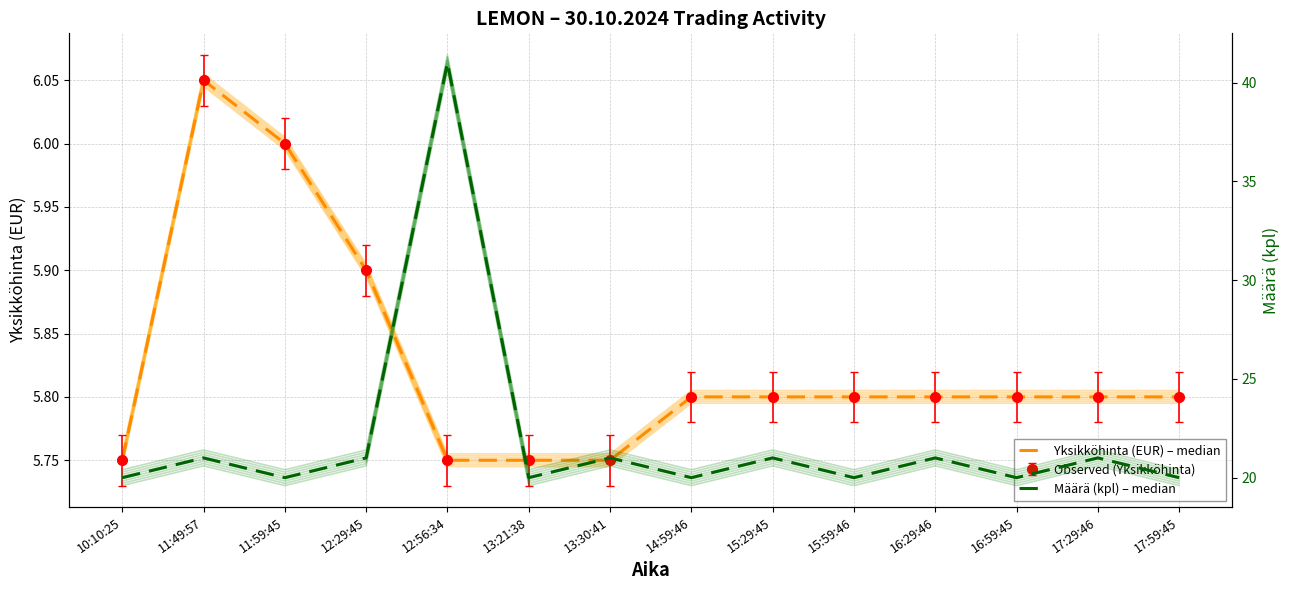

What position from the left is 17:59:45?

14